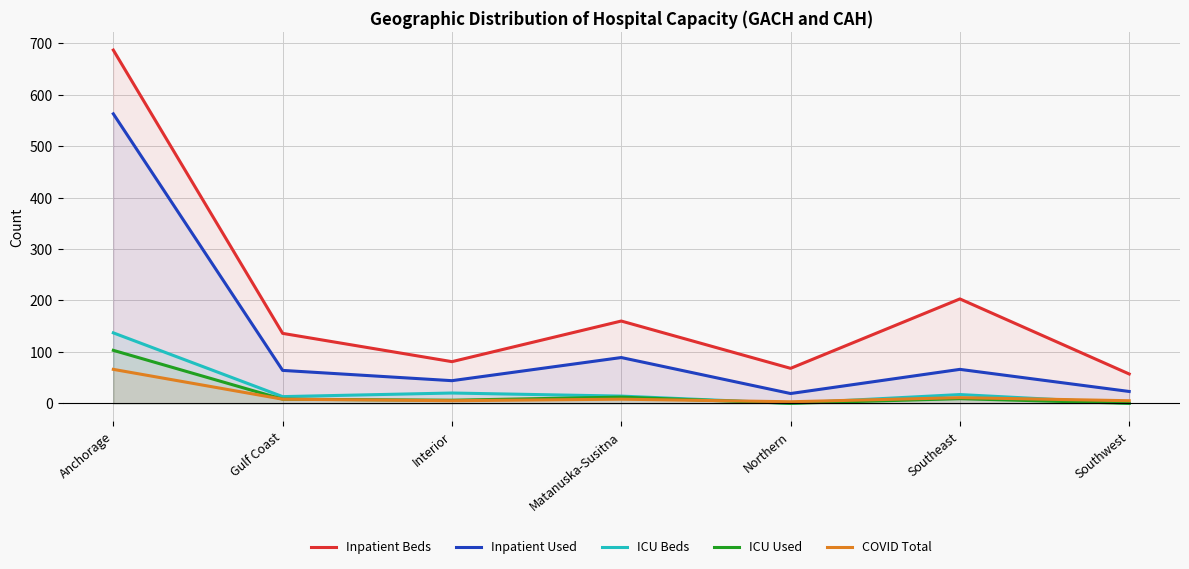

At how many categories does at least one series exceed 405?

1